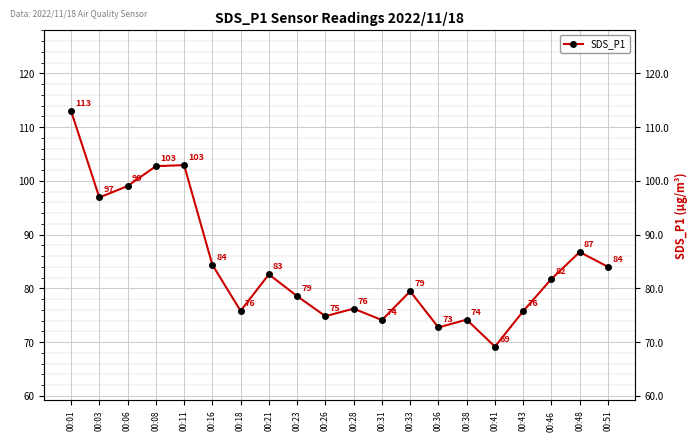

List the labels in order of value, largest first.

00:01, 00:11, 00:08, 00:06, 00:03, 00:48, 00:16, 00:51, 00:21, 00:46, 00:33, 00:23, 00:28, 00:18, 00:43, 00:26, 00:38, 00:31, 00:36, 00:41